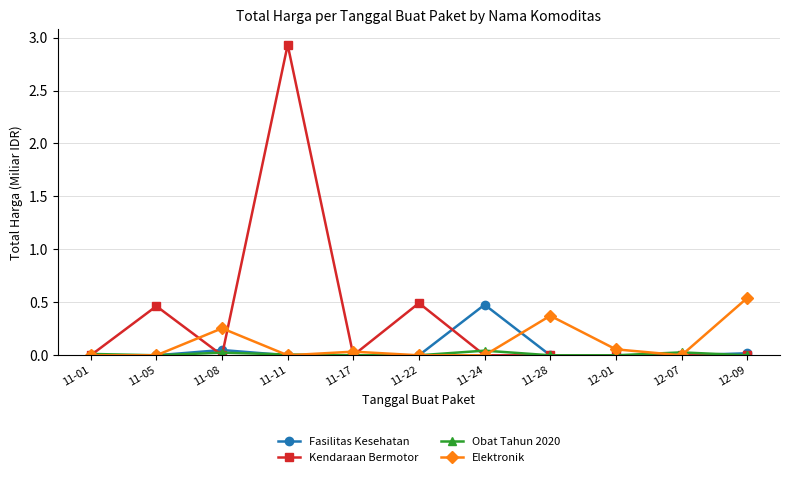

Which series has the largest range (max minus min)?

Kendaraan Bermotor